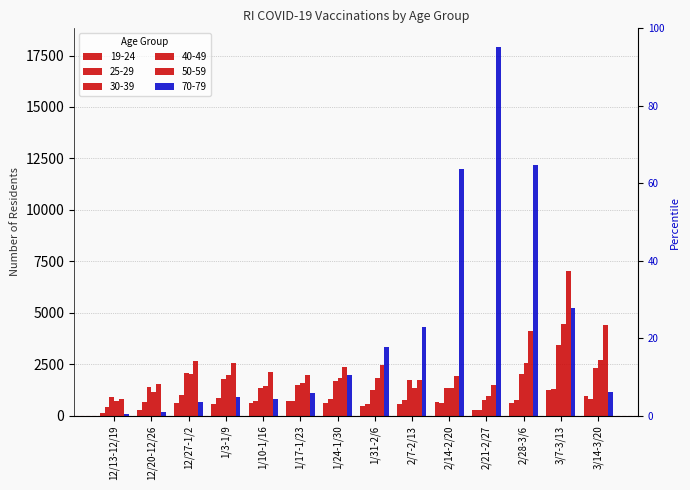

What is the value of the 25-29 bar at the 10th from the left?

630